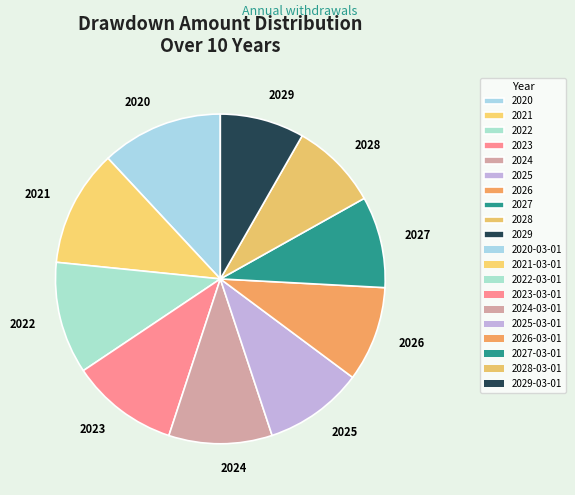

The 2023 slice represents 24% of the pie. True or false?

False